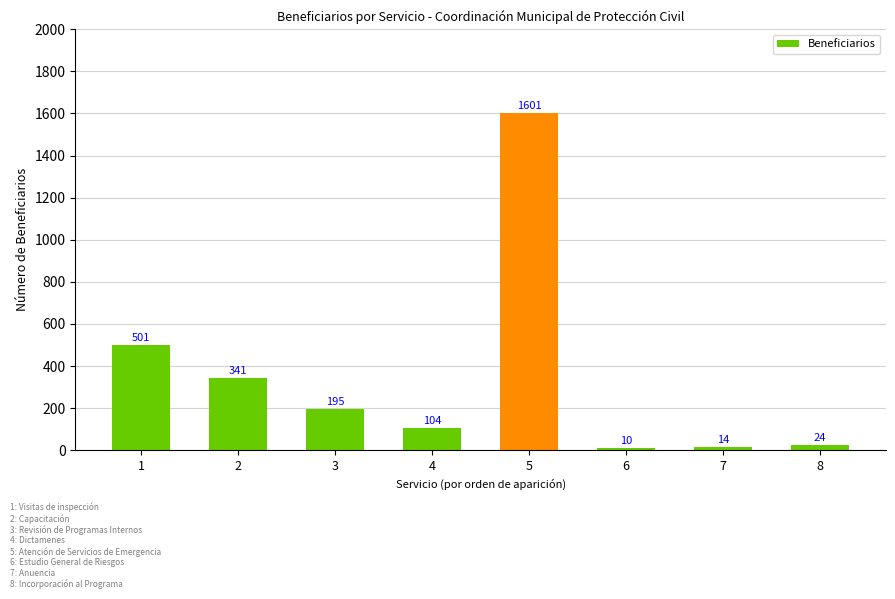

Does the chart contain stacked bars?

No